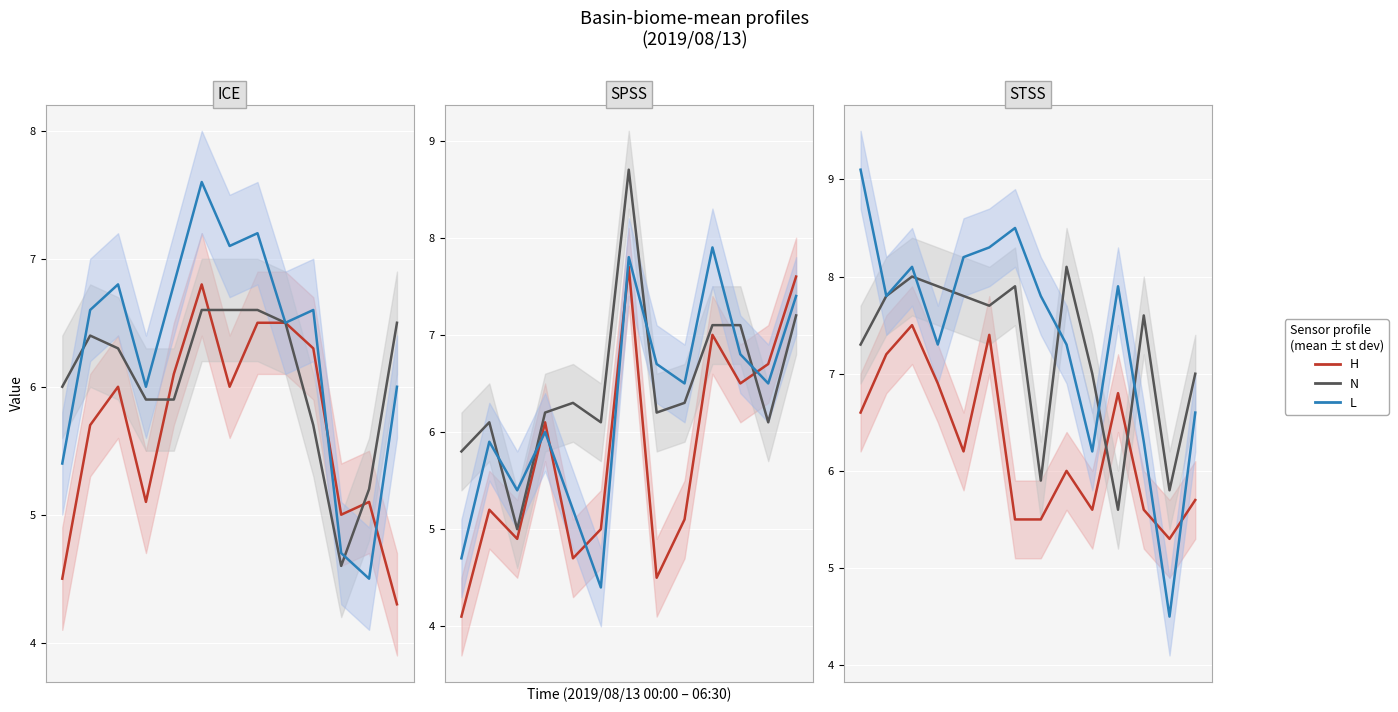

At which label is H closest to 6?

8